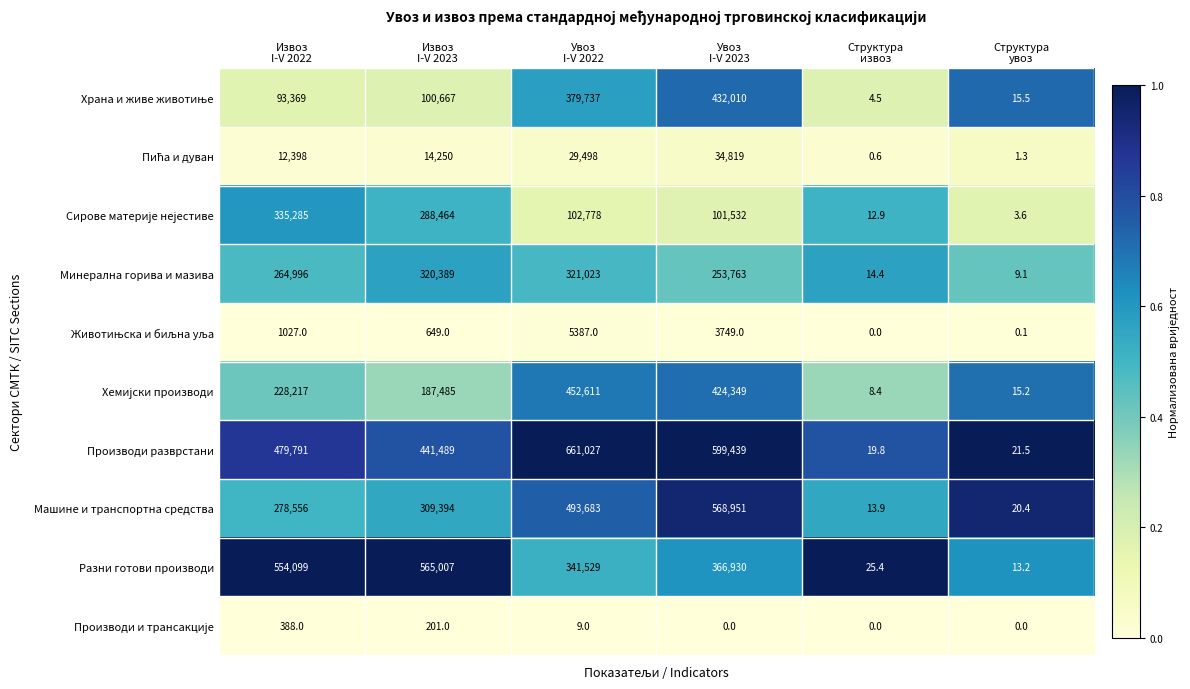

What is the highest value of the Разни готови производи series?

565007.0